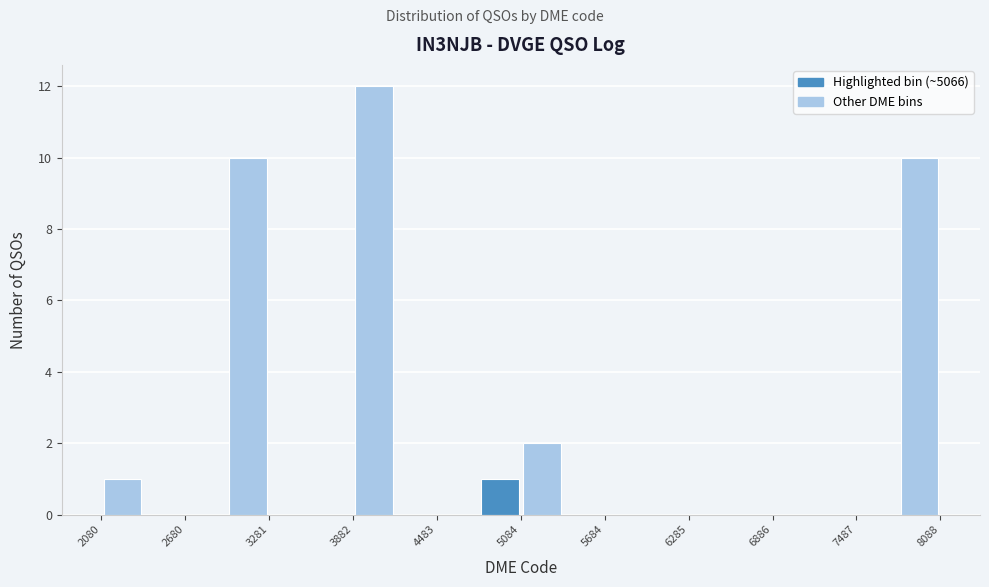

Around what value on the x-axis is the tallest bar? Give the approximate position of its centre, as read against the axis.

4000